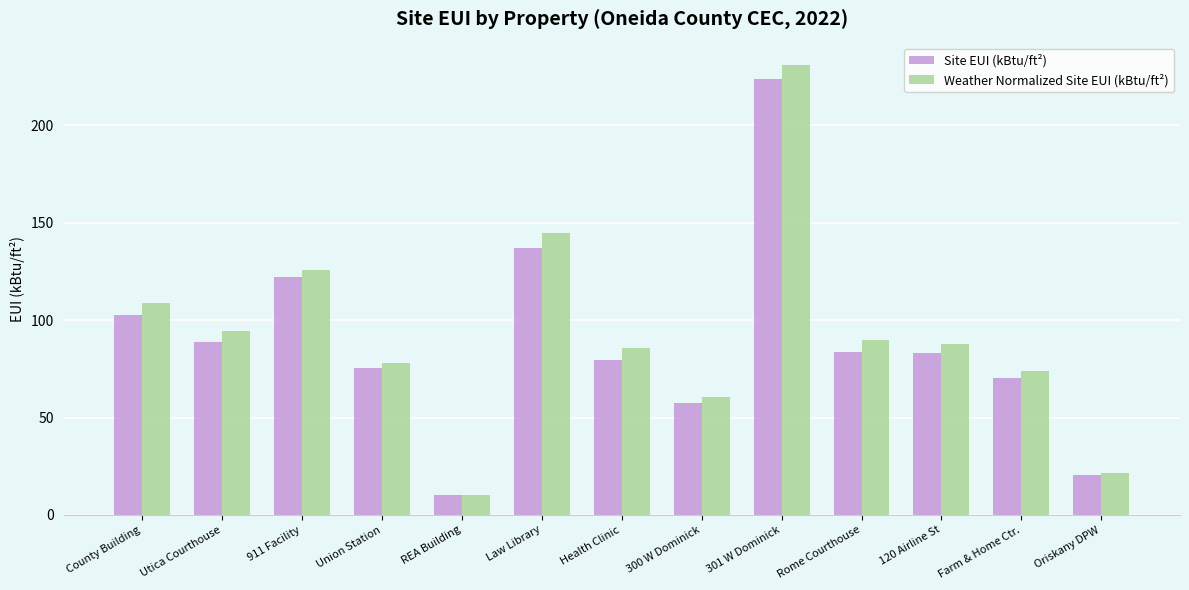

How many series are shown in this chart?

2